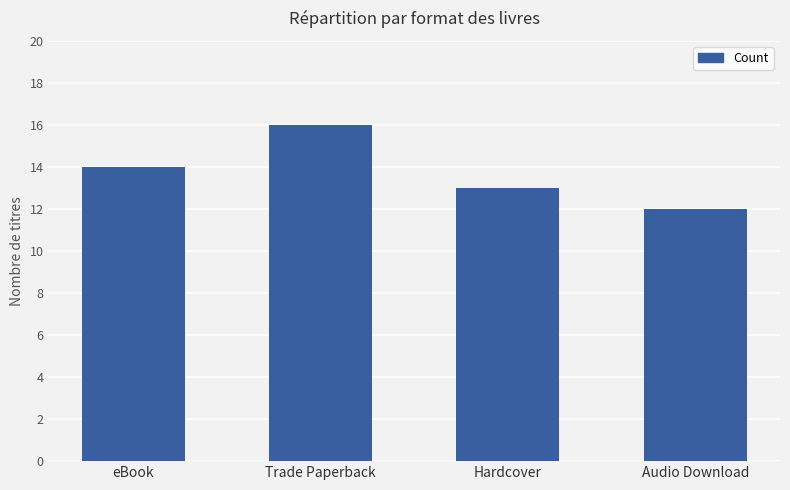

Which label corresponds to the largest value in the chart?

Trade Paperback